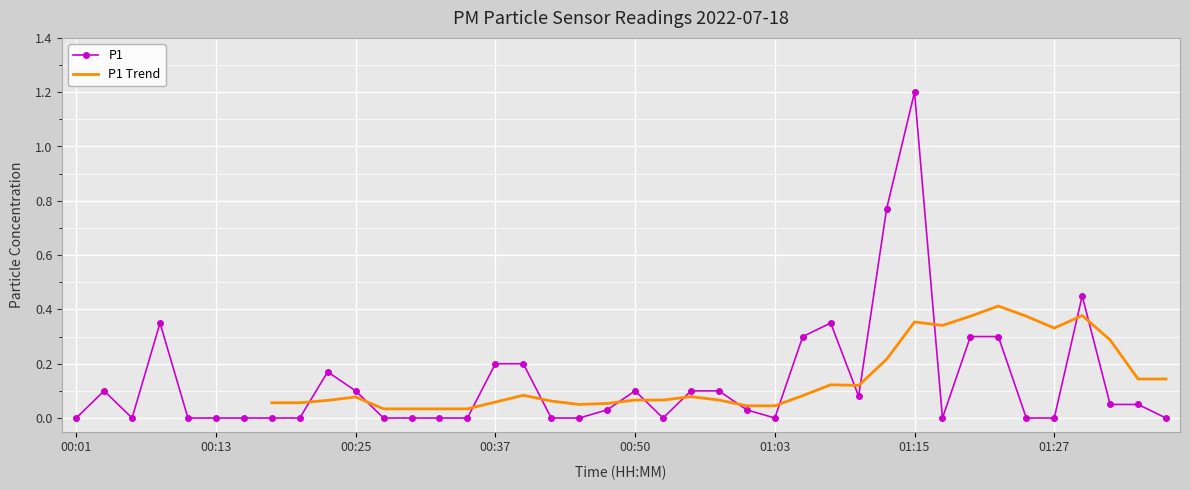

What is the label of the 40th point from the right?

00:01